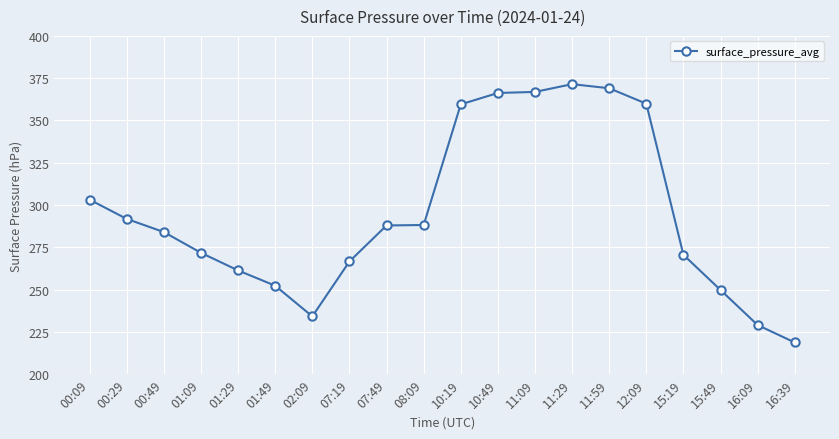

The chart shows a value of 437.1 at 01:09. True or false?

False